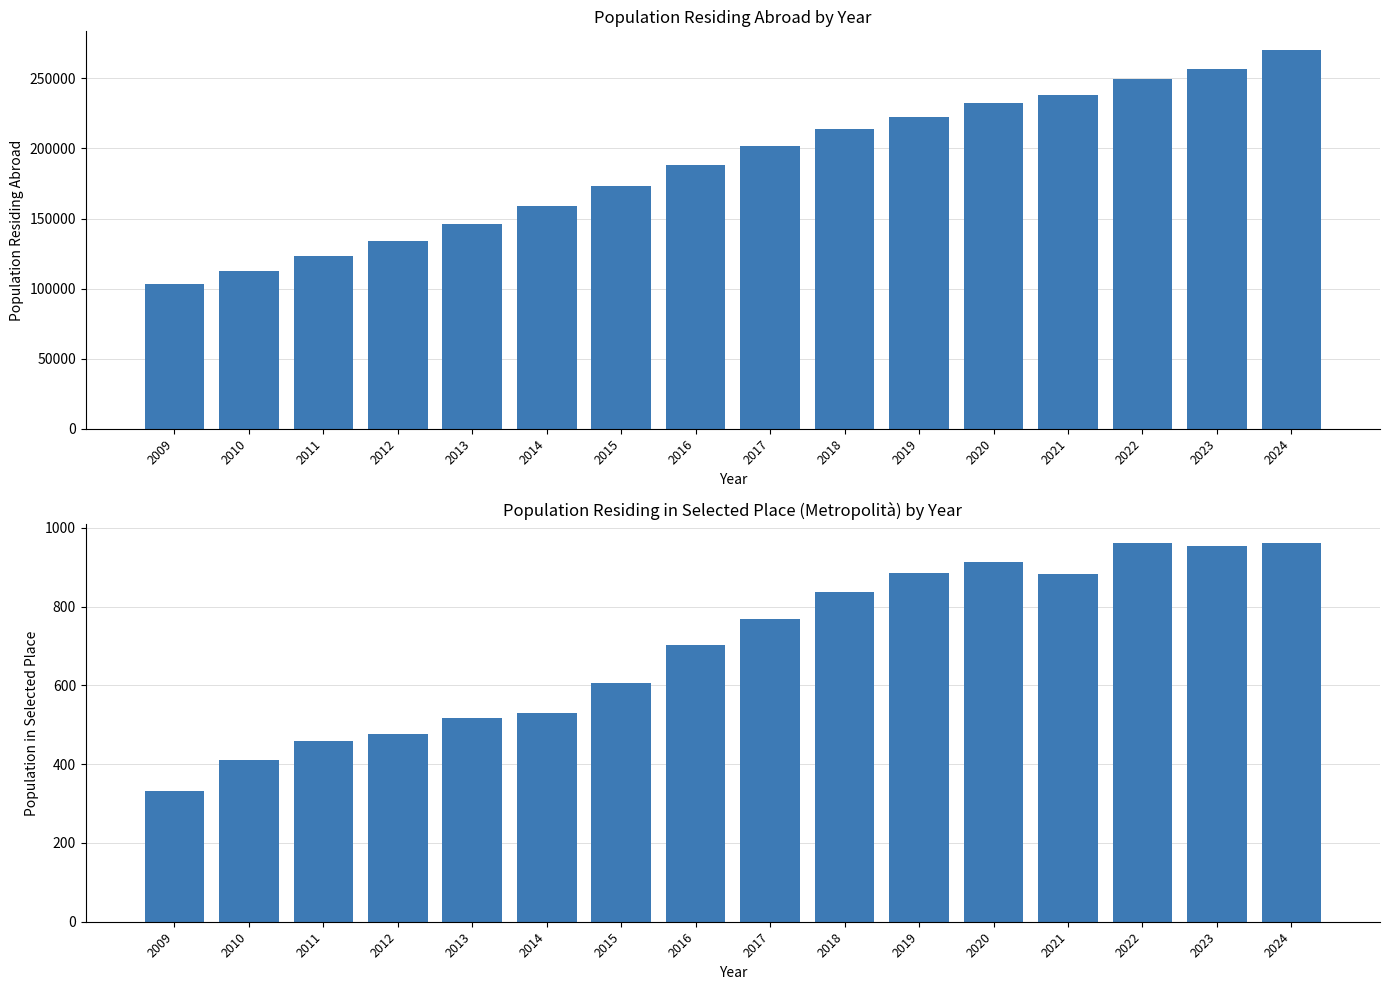

The value of Population residing in selected place at 2022 is 1685. True or false?

False